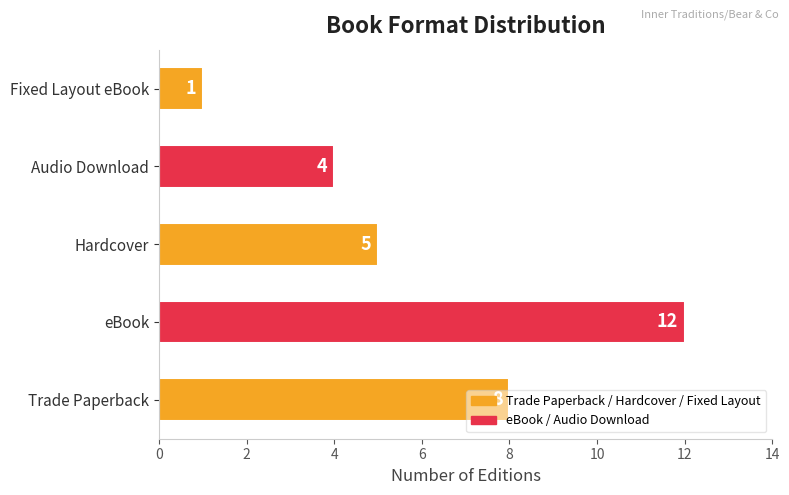

What is the greatest value displayed?

12